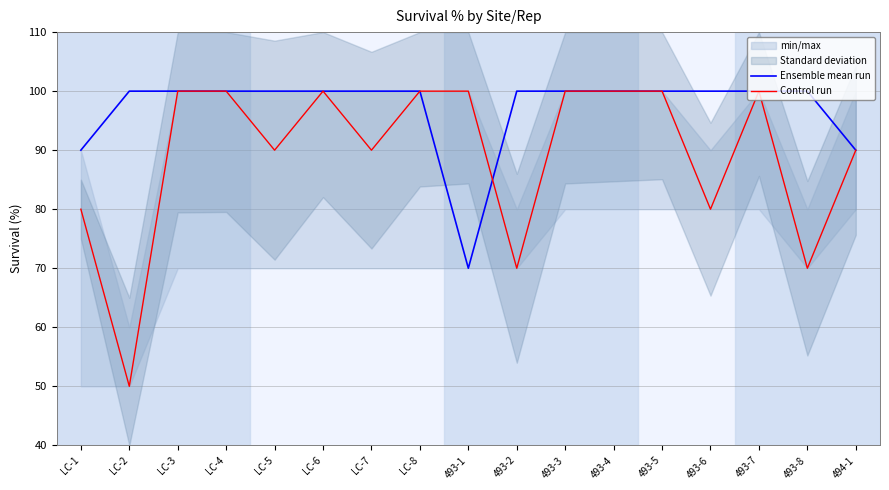

Which has a higher value, LC-1 or 493-7?

493-7